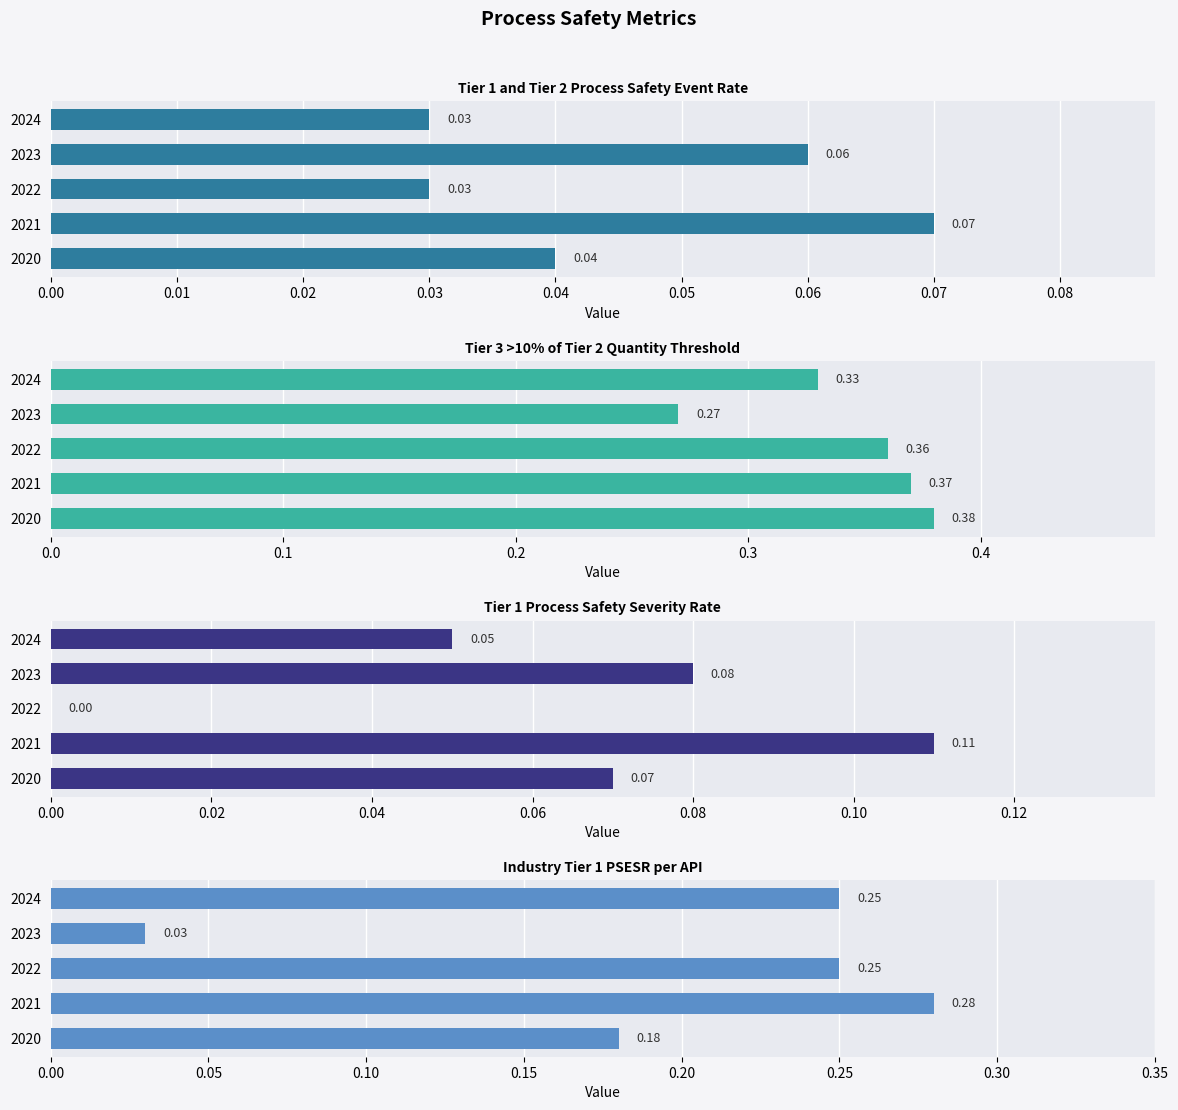

How many Tier 1 Process Safety Severity Rate values are between 0 and 1?

5